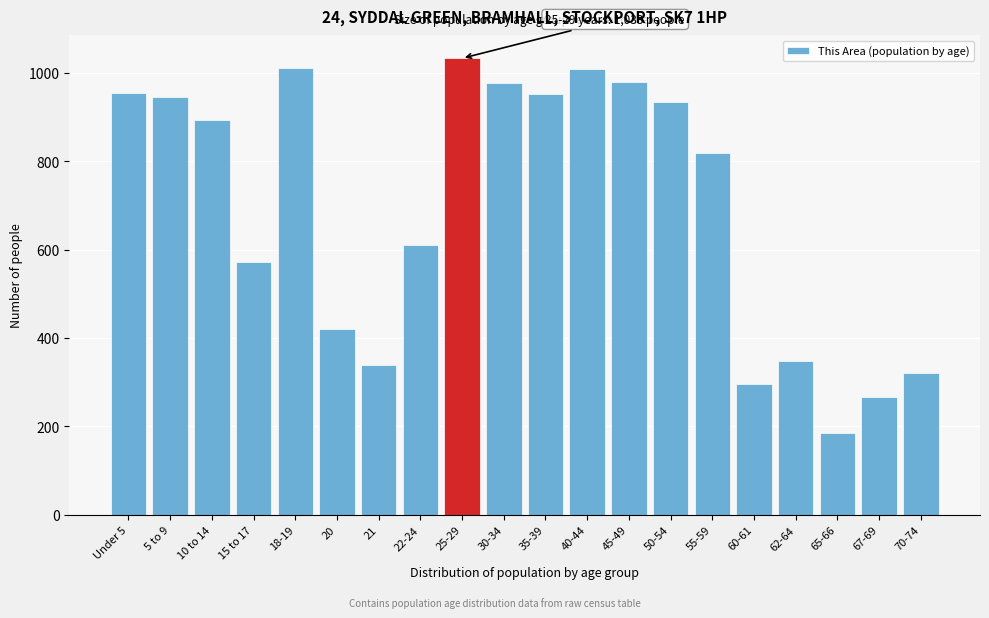

What is the label of the 3rd bar from the right?

65-66